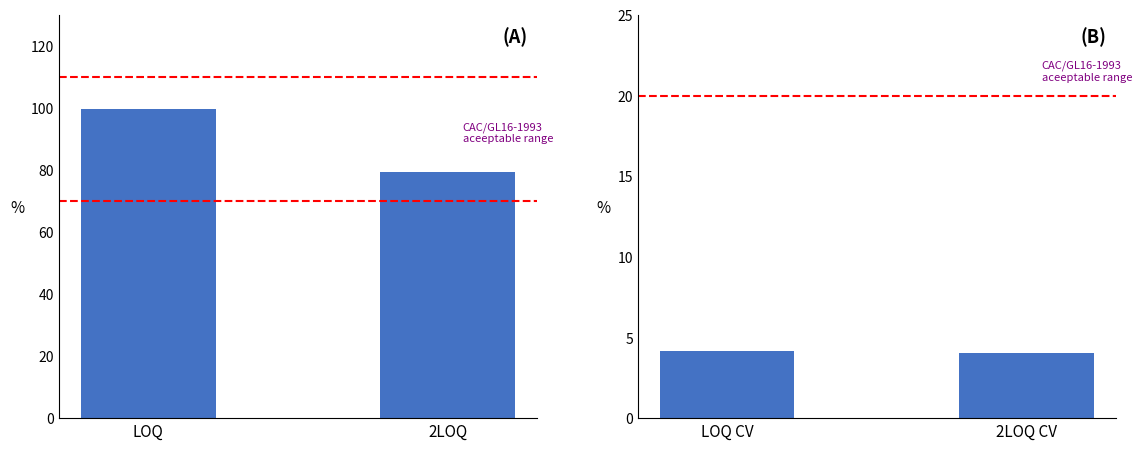

What is the maximum value for CV Pontuacao?

4.2